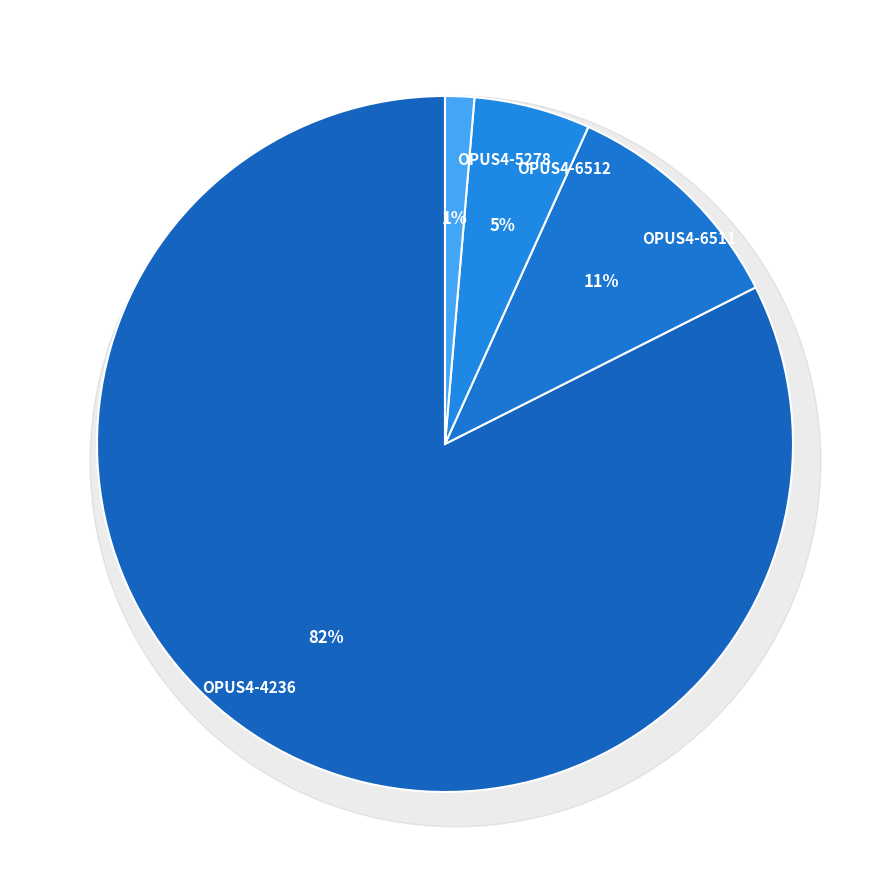

The OPUS4-6512 slice represents 20% of the pie. True or false?

False